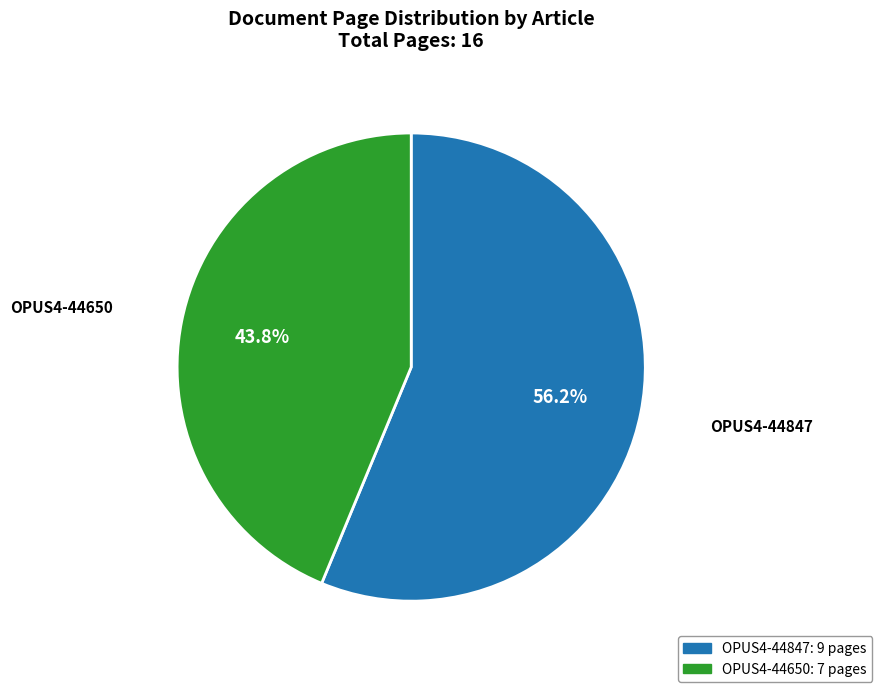

Rank the categories by value from lowest to highest.

OPUS4-44650, OPUS4-44847